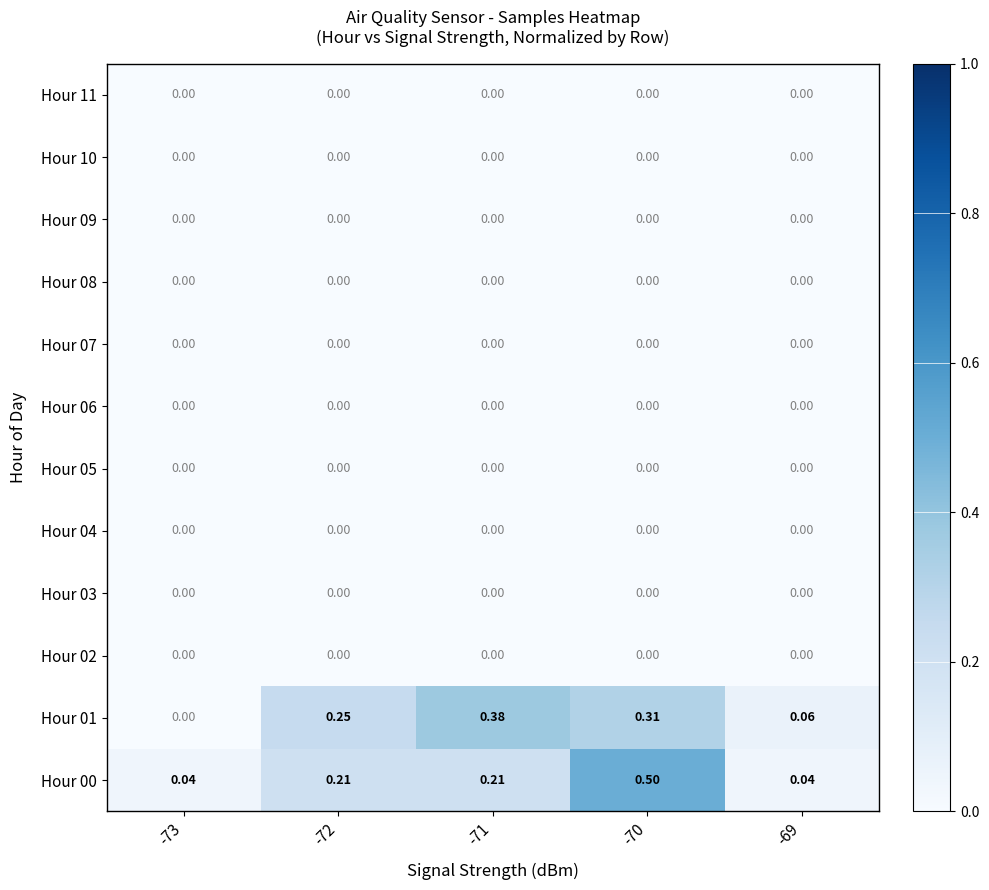

How many series are shown in this chart?

12